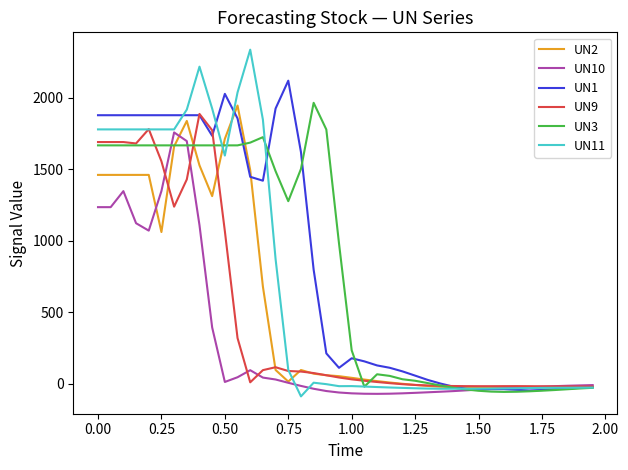

Which series has the widest spread of values?

UN11